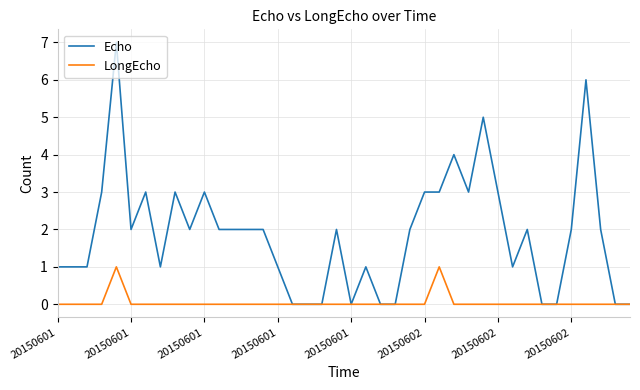

Reading right to left, what are all the values shown in this chart?

Echo: 0	0	2	6	2	0	0	2	1	3	5	3	4	3	3	2	0	0	1	0	2	0	0	0	1	2	2	2	2	3	2	3	1	3	2	7	3	1	1	1
LongEcho: 0	0	0	0	0	0	0	0	0	0	0	0	0	1	0	0	0	0	0	0	0	0	0	0	0	0	0	0	0	0	0	0	0	0	0	1	0	0	0	0